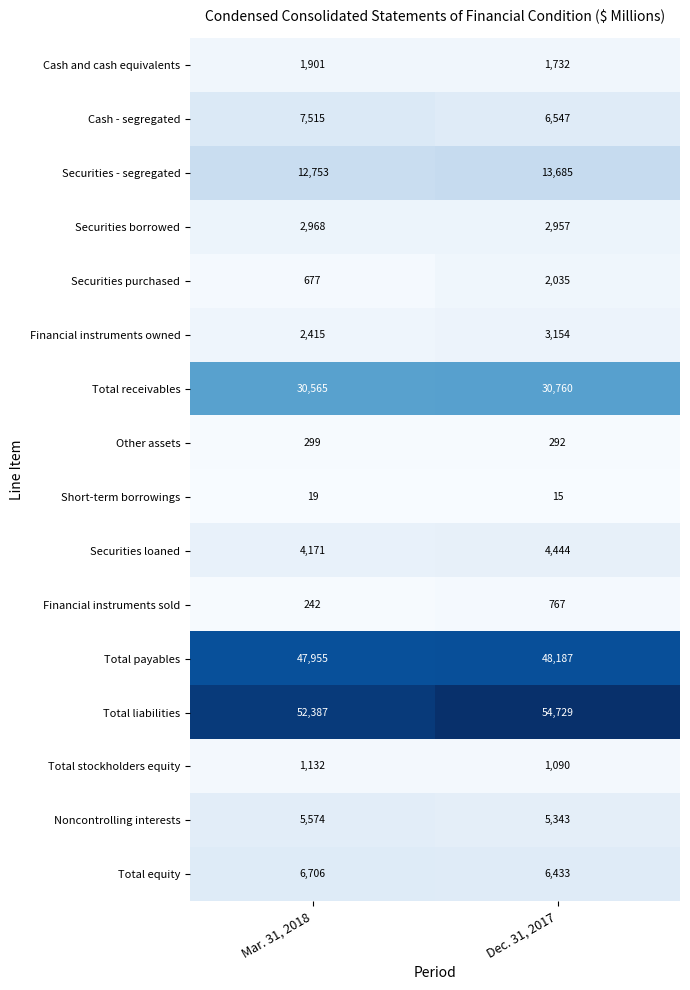

Which category has the highest value across all series?

Dec. 31, 2017